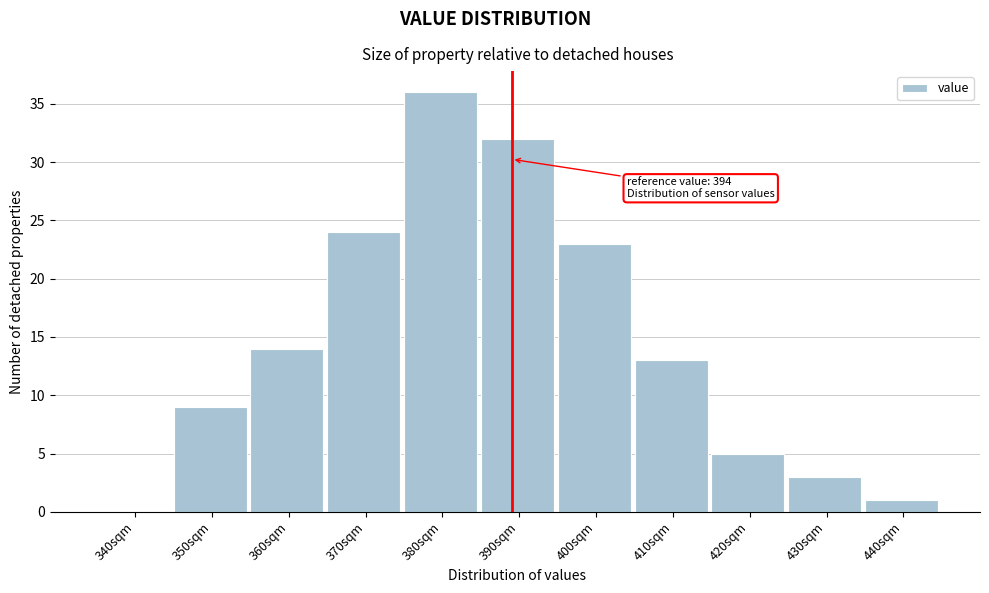

Reading left to right, what are all the values shown in this chart?

340sqm=0	350sqm=9	360sqm=14	370sqm=24	380sqm=36	390sqm=32	400sqm=23	410sqm=13	420sqm=5	430sqm=3	440sqm=1